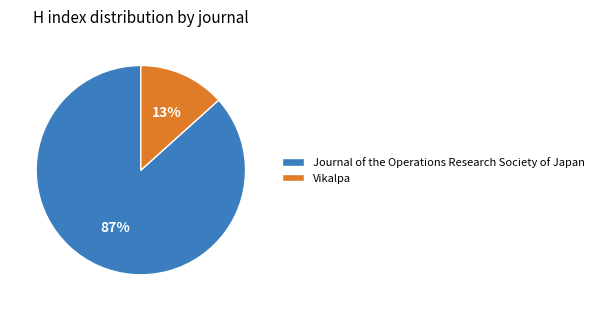

To the nearest percent, what is the average slice percentage?

50%